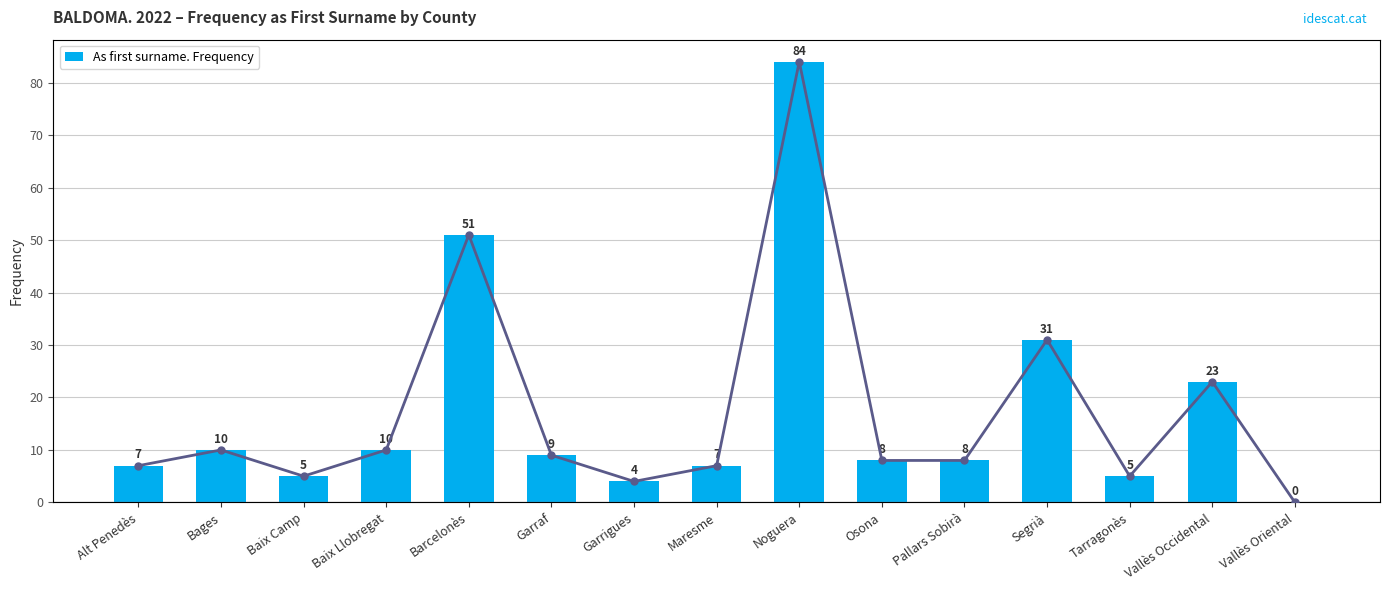

Is it true that the value at Tarragonès is 5?

True